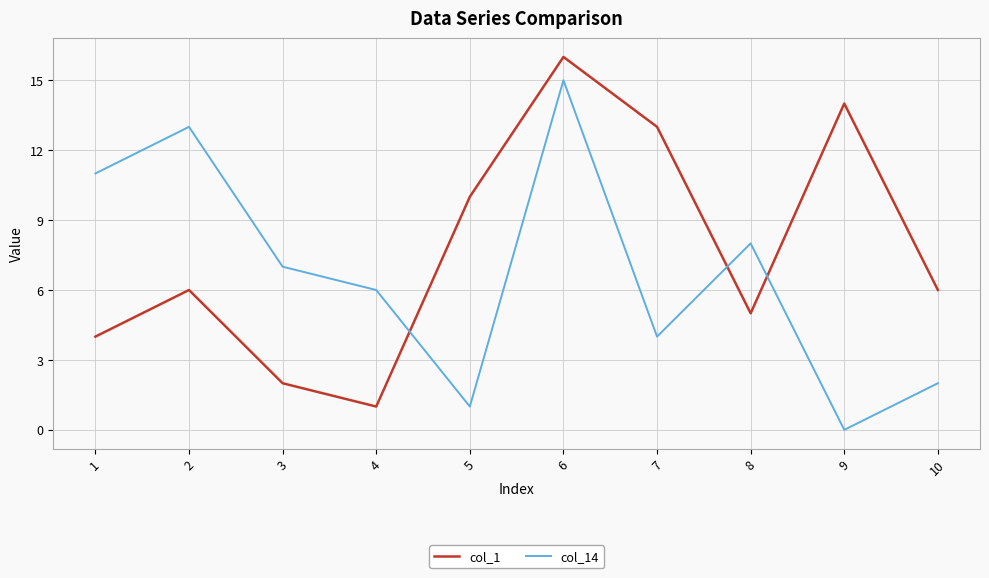

What is the difference between the maximum and minimum values in the col_14 series?

15